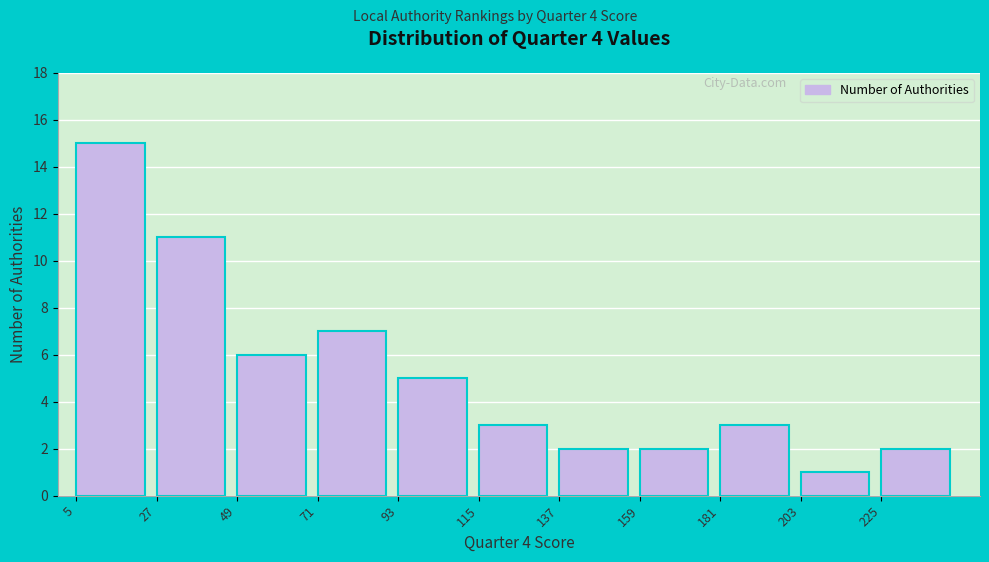

Reading left to right, transcribe this chart: for each bar, give the range it covers on the x-axis and its height. Neither the bar edges nor the heights are printed on the chart, so give them approximately, as read against the axes.

5 to 27: 15
27 to 49: 11
49 to 71: 6
71 to 93: 7
93 to 115: 5
115 to 137: 3
137 to 159: 2
159 to 181: 2
181 to 203: 3
203 to 225: 1
225 to 247: 2